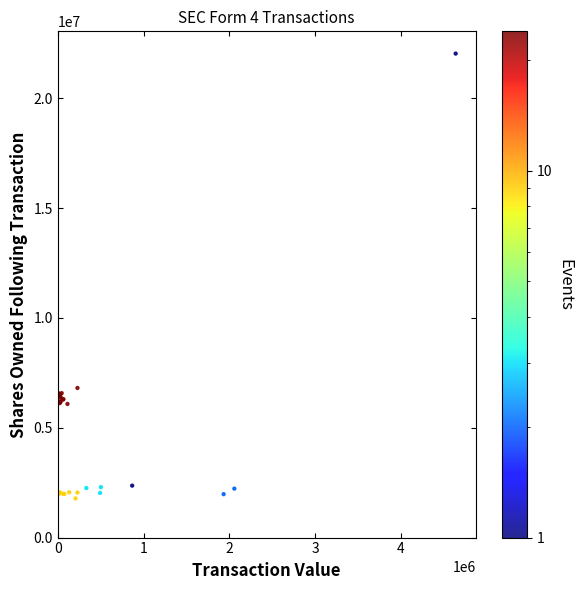

What Y value in the scatter plot is closest to 11910341?

6812234